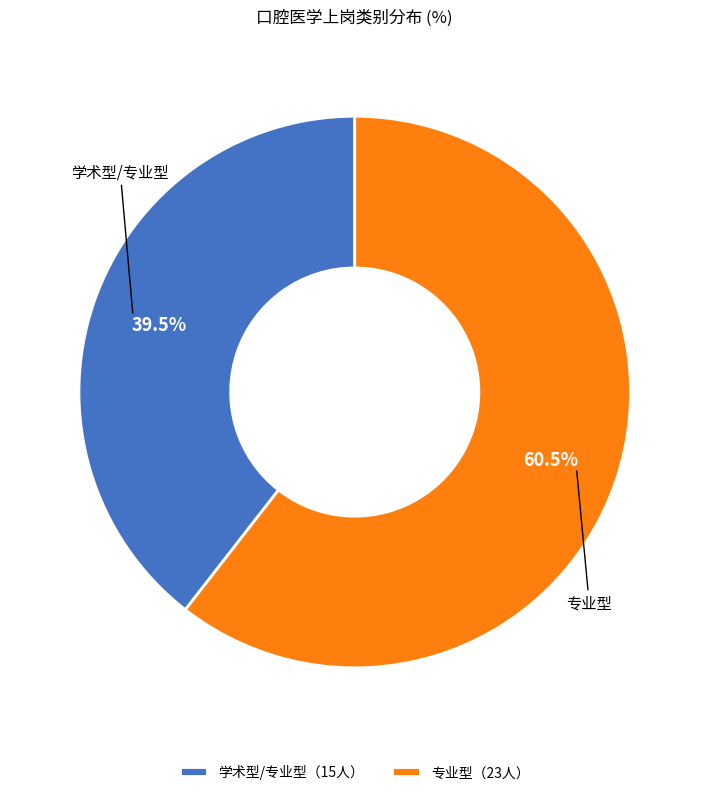

Combined, do 专业型（23人） and 学术型/专业型（15人） account for over 50%?

Yes